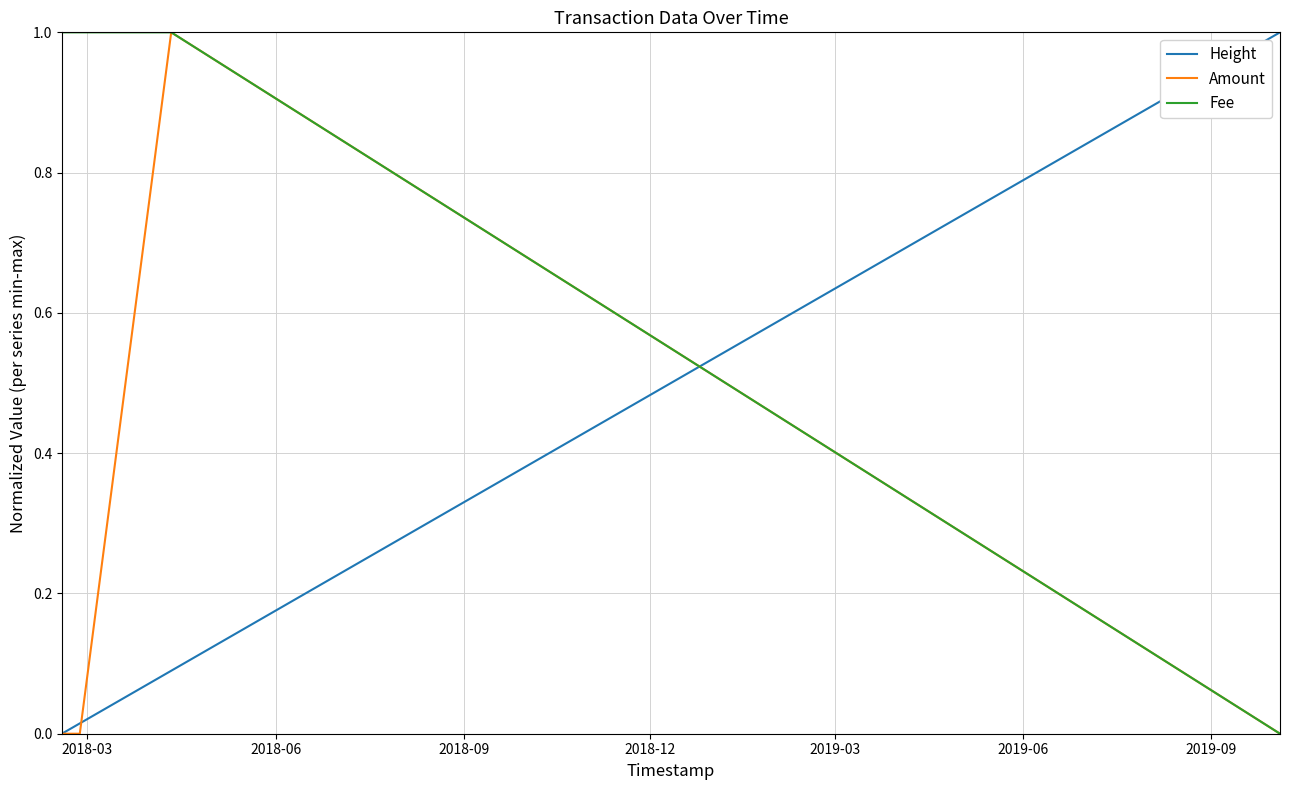

Which series ends up on top after the final intersection of Fee and Height?

Height